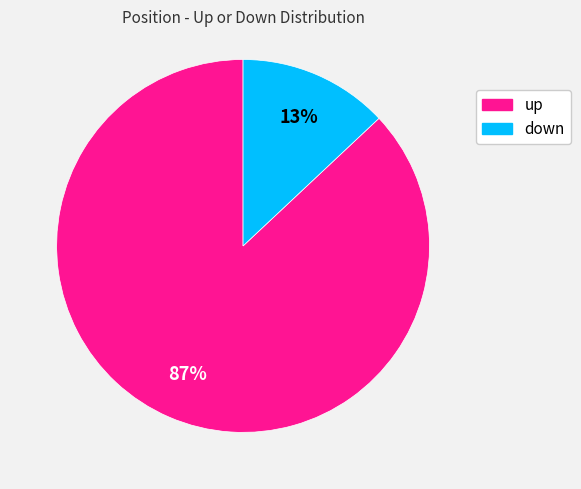

Is there a majority slice in this chart?

Yes